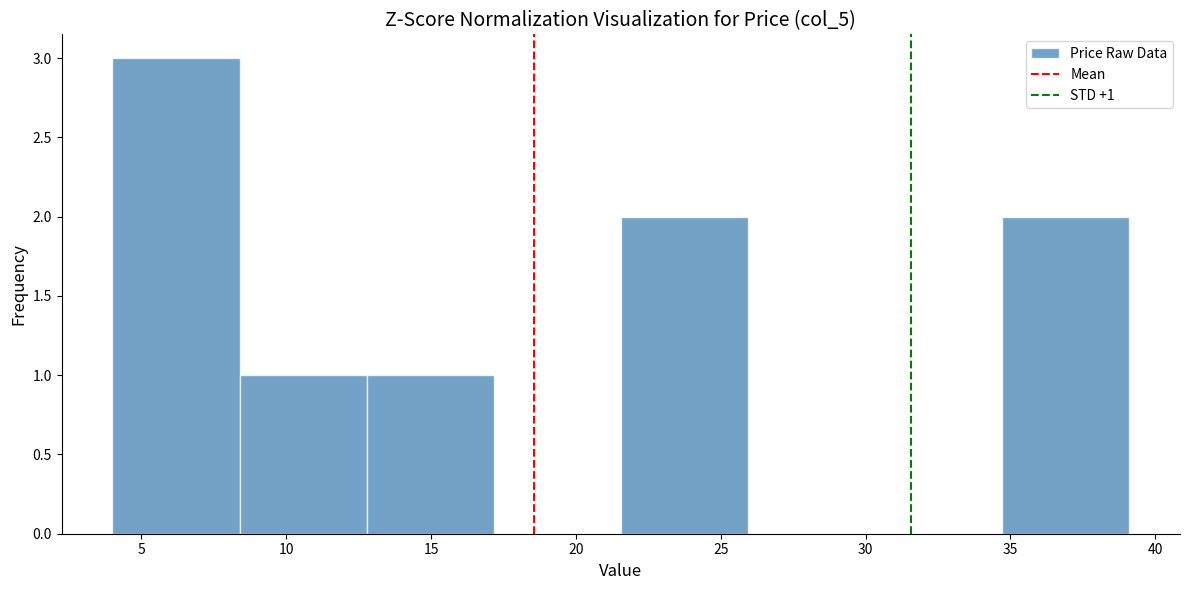

Over which range of the x-axis is the bar tallest?

4.0 to 8.5